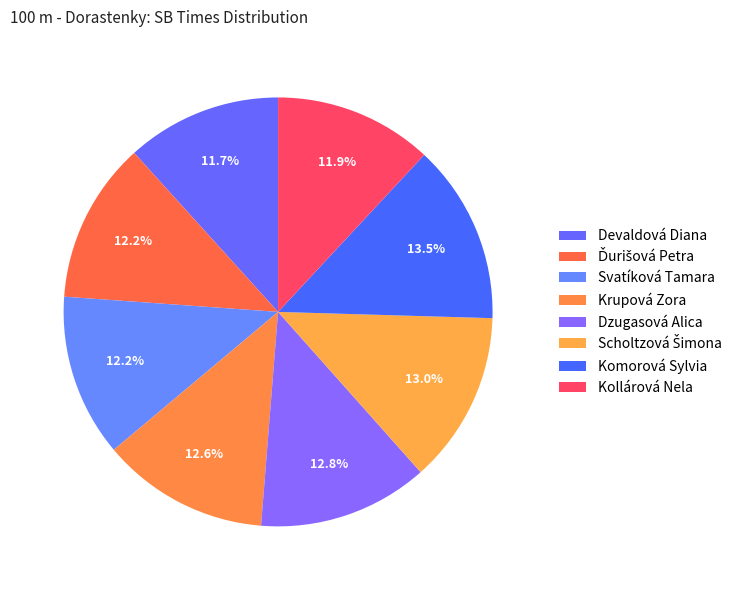

What percentage is NOT represented by Dzugasová Alica?

87.2%